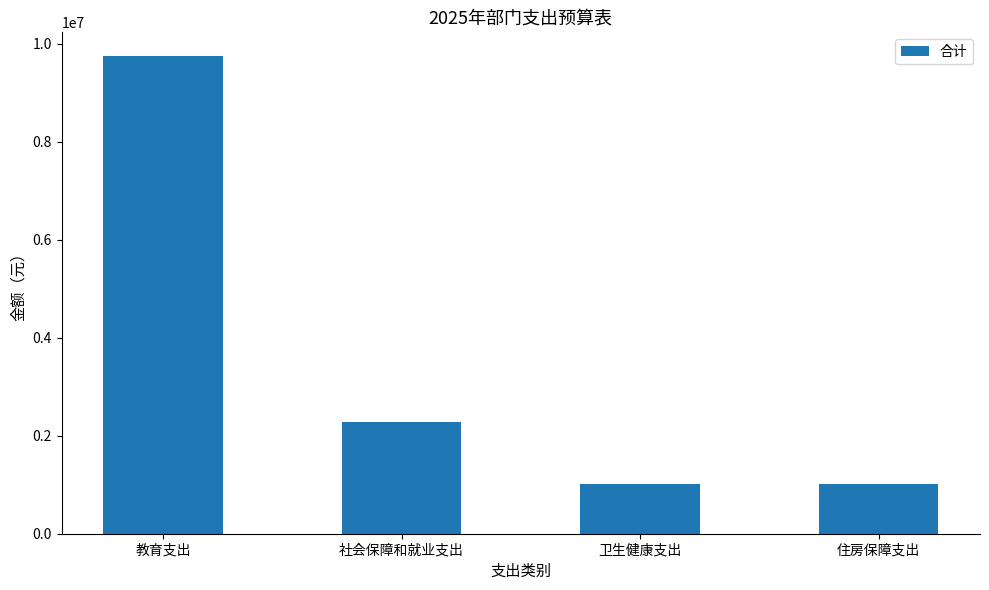

Is it true that the value at 住房保障支出 is 483189.4?

False